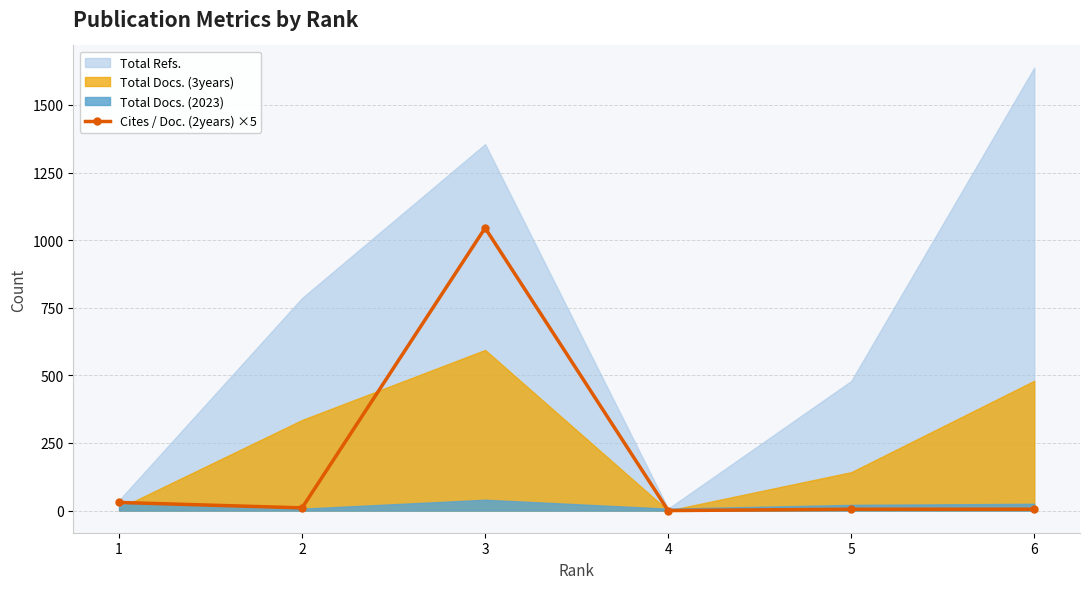

At which category does the data reach its first local valley?

2